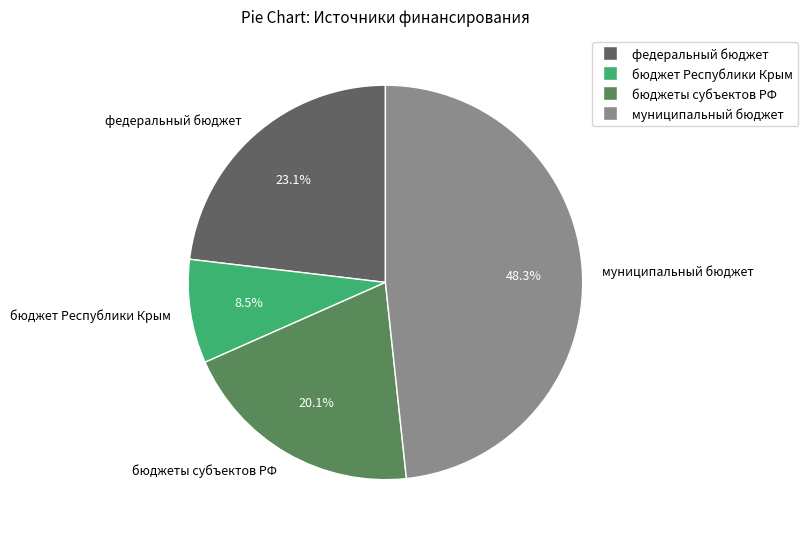

Which category has the biggest portion of the pie?

муниципальный бюджет